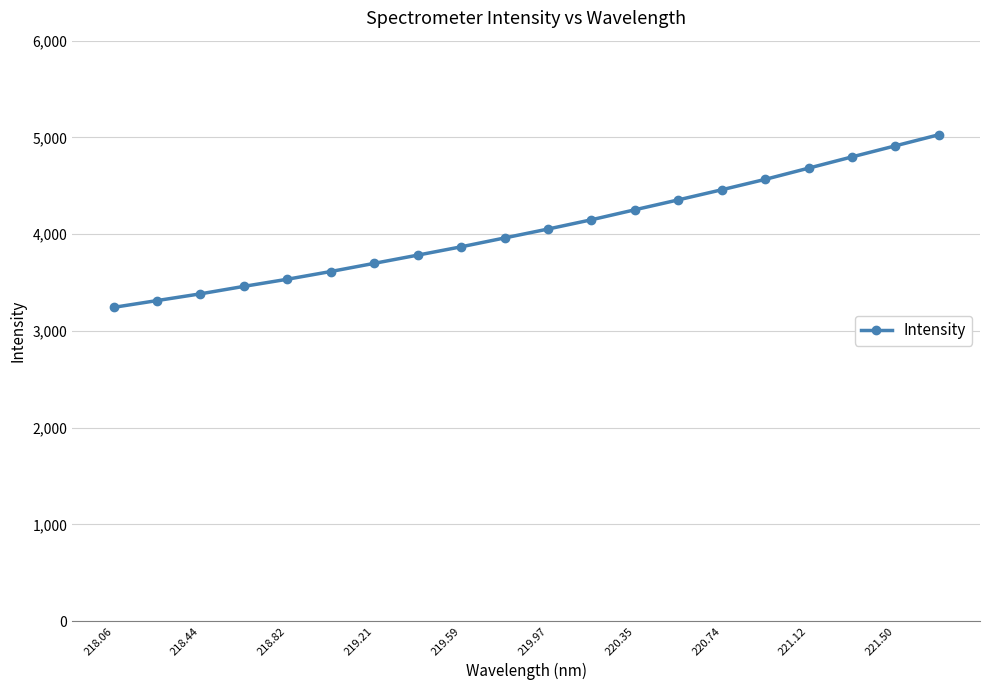

Count the number of values greater than 4053.

10